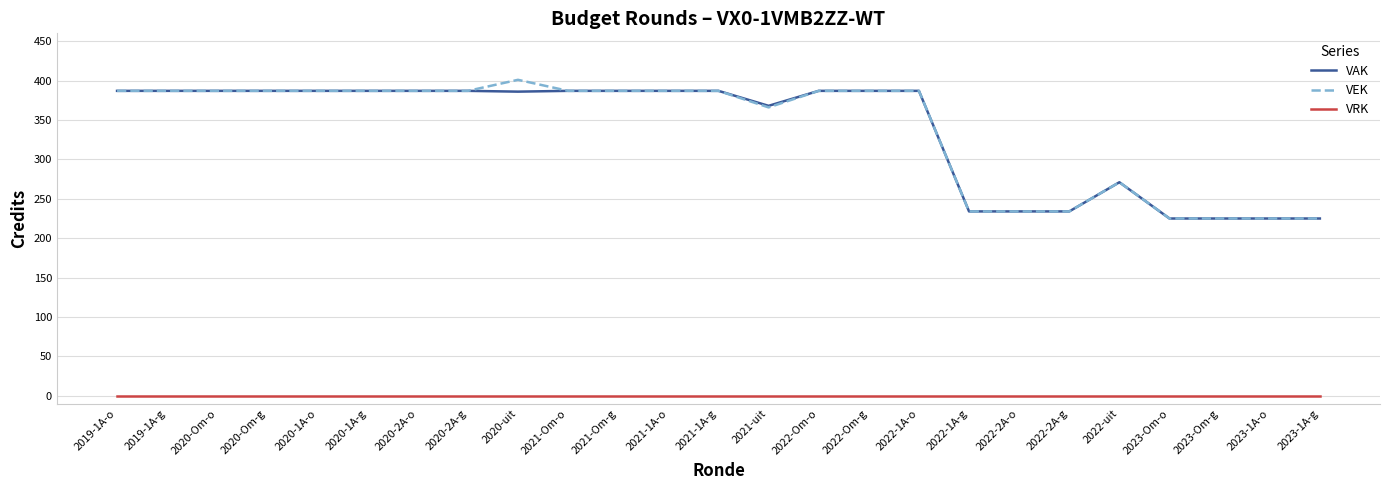

What are all the series names shown in the legend?

VAK, VEK, VRK